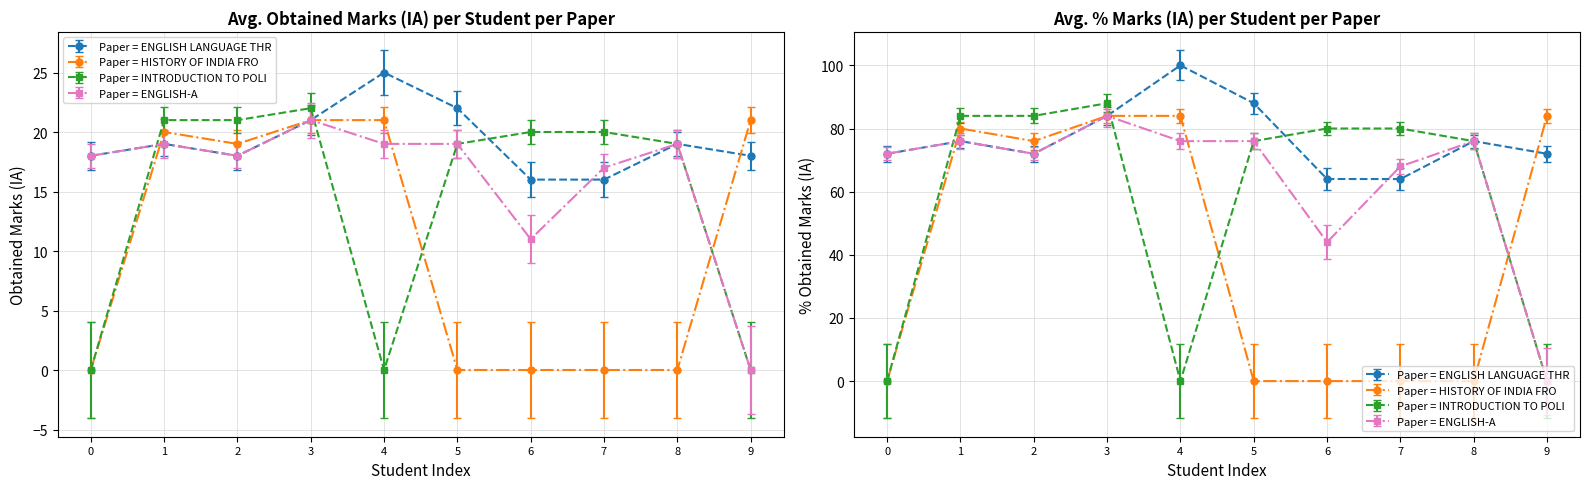

How many distinct data groups are displayed?

4